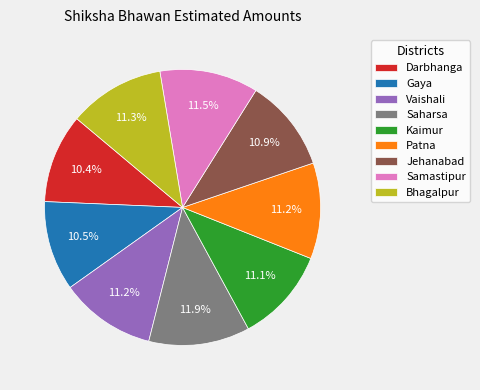

Combined, do Samastipur and Patna account for over 50%?

No